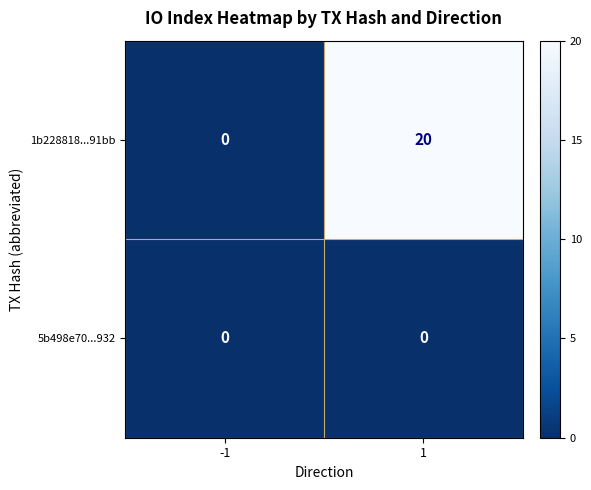

Which series has the largest total across all categories?

1b228818...91bb